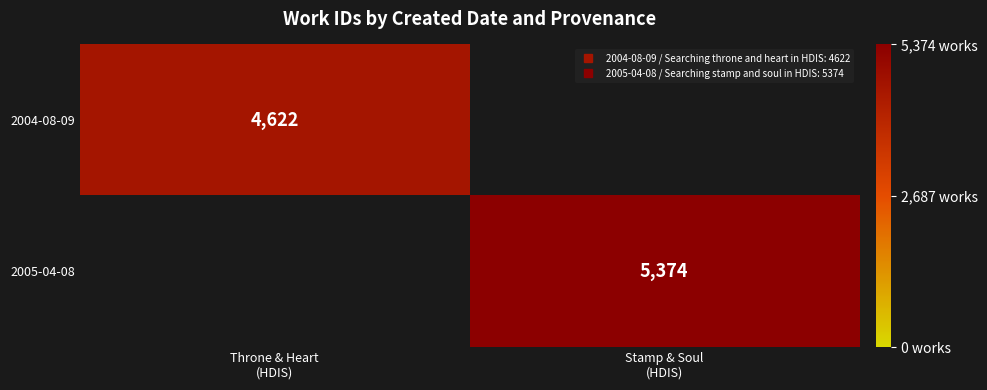

How many data points does each series have?

2